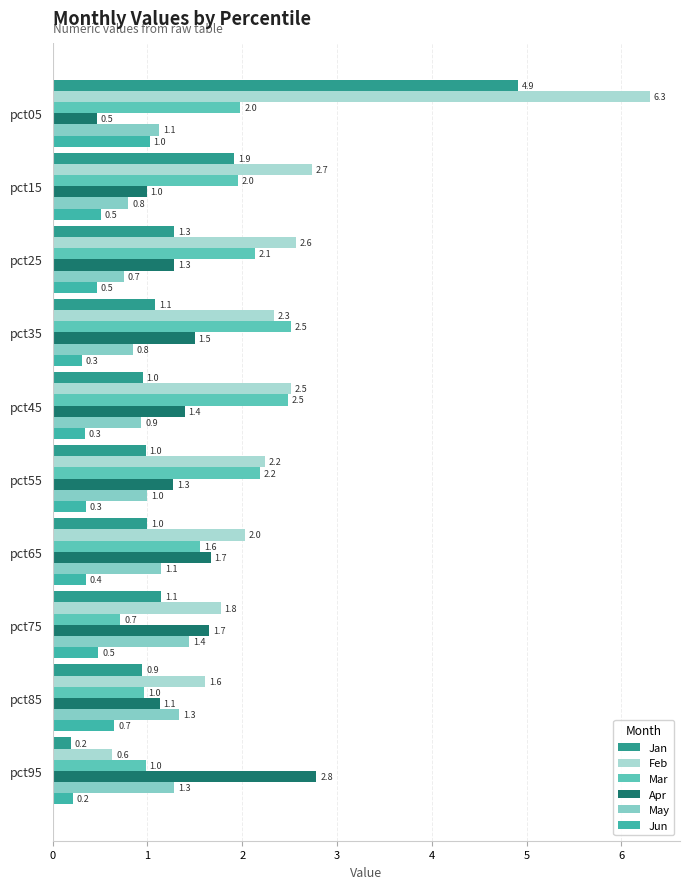

What is the lowest value of the May series?

0.7